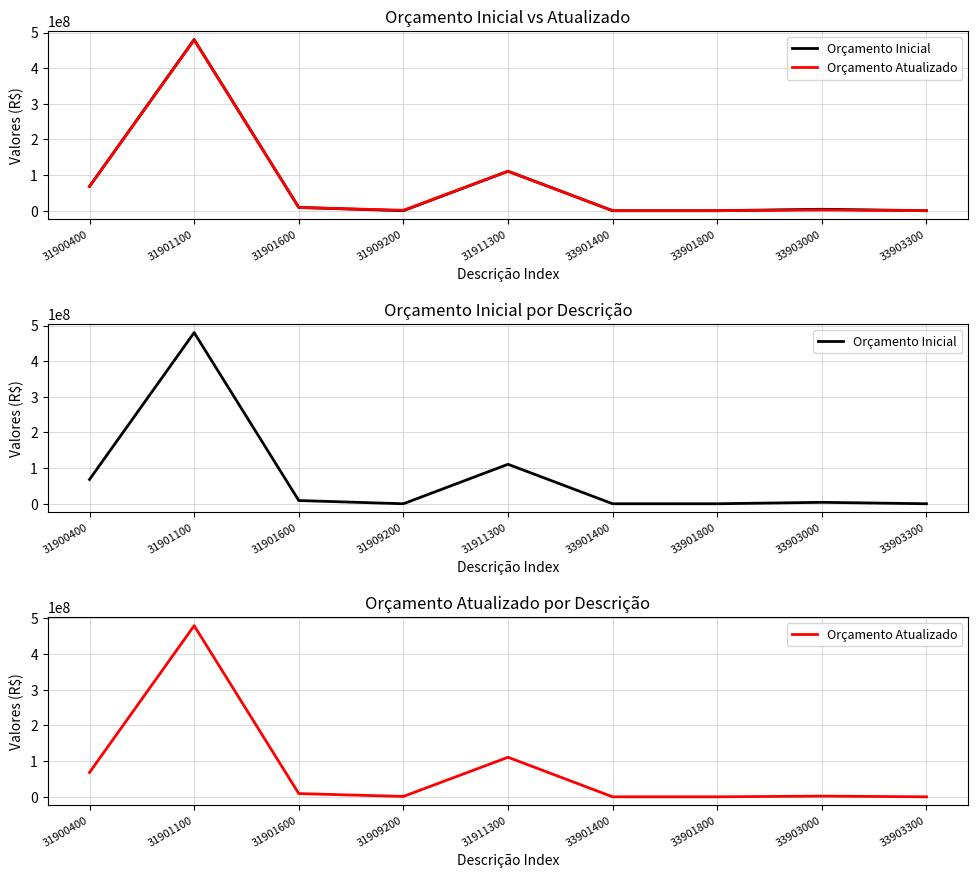

What is the total value across all series at 31909200?

1088500